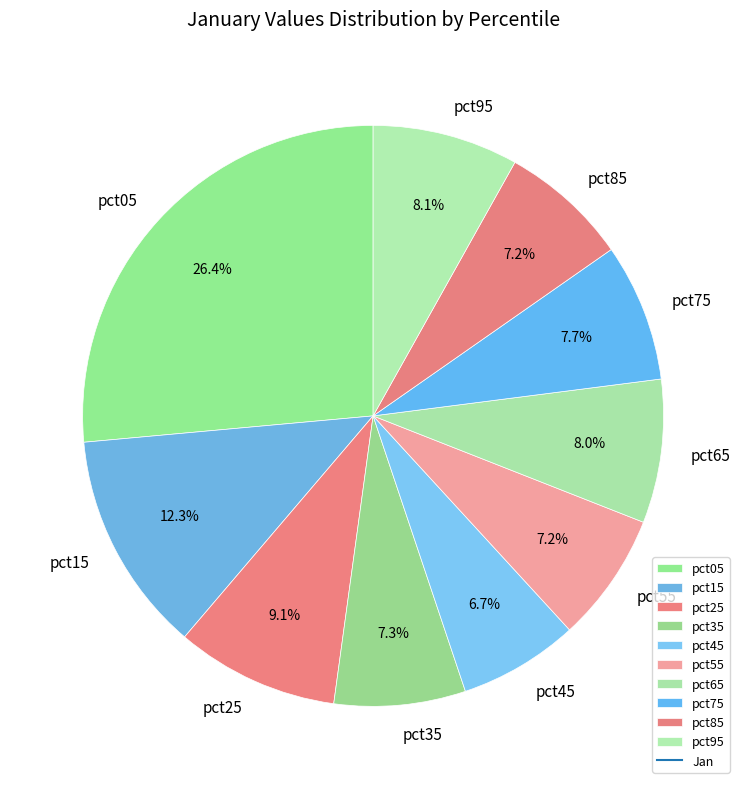

How many slices are in this pie chart?

10